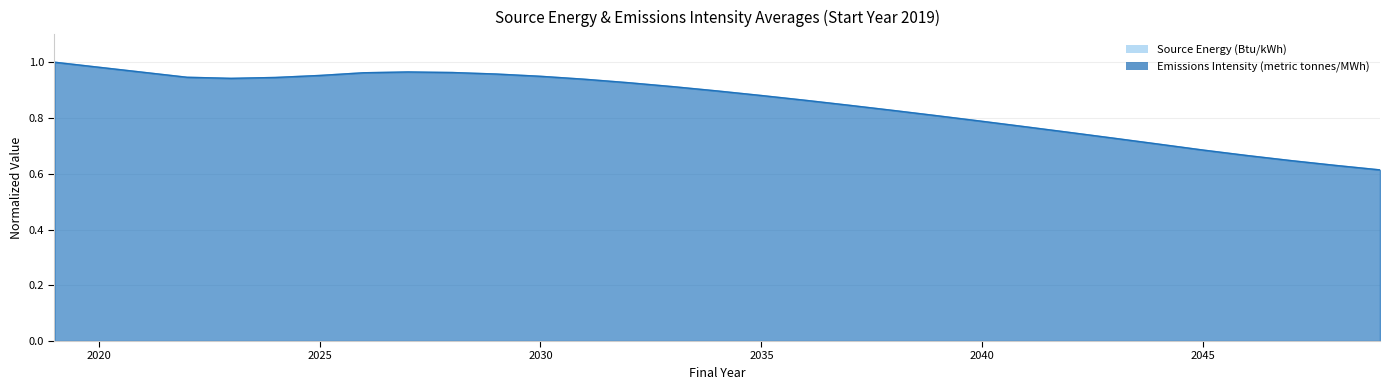

Is it true that Source Energy (Btu/kWh) equals 0.9 at 2034?

True